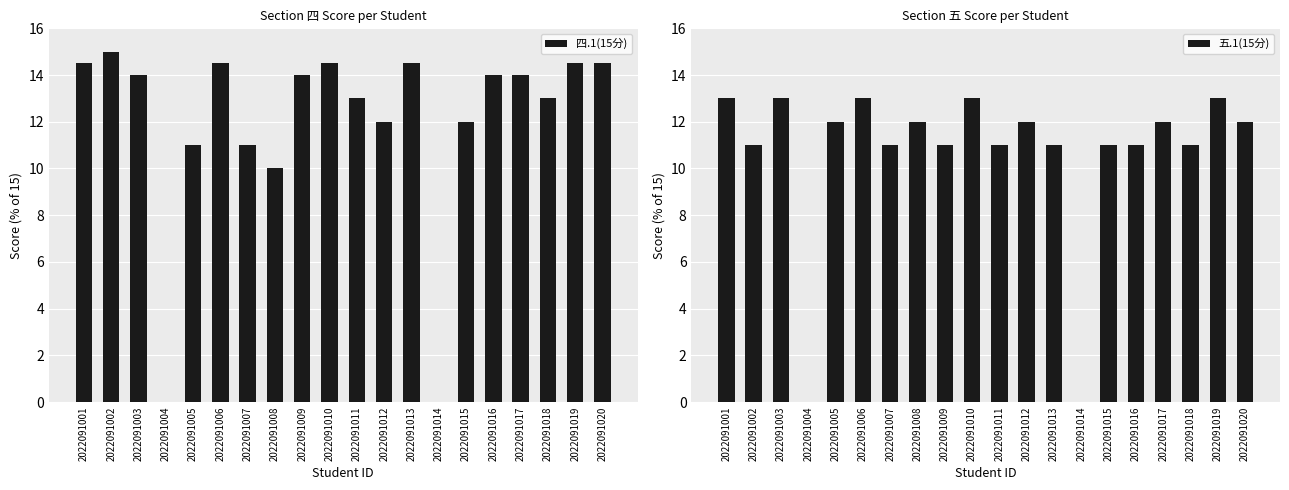

Which series has the largest total across all categories?

四.1(15分)